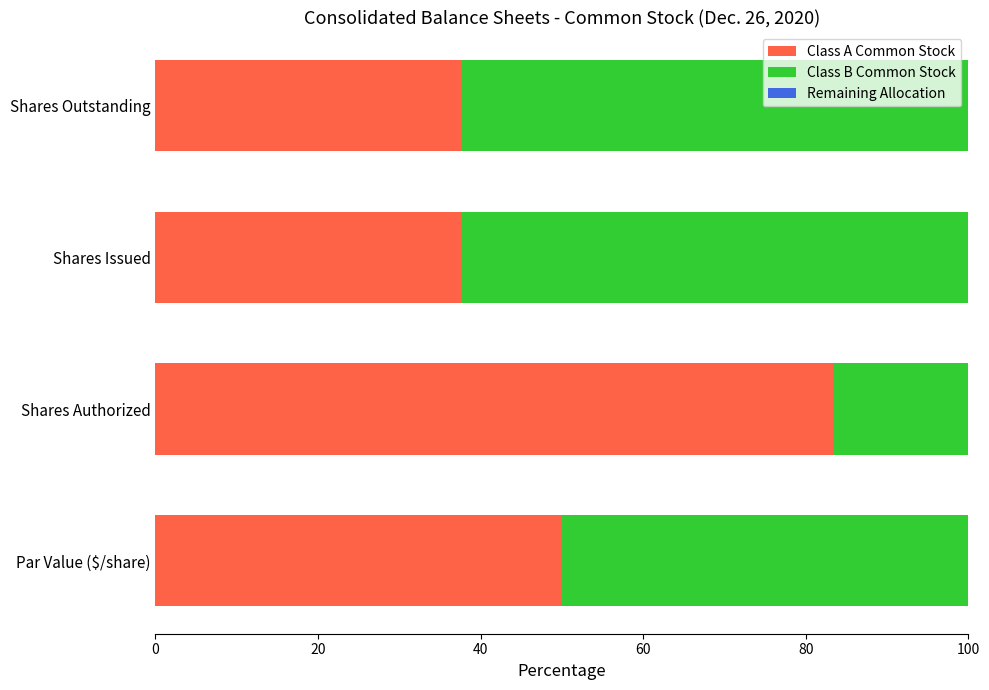

What is the total value across all series at Par Value ($/share)?

100.0